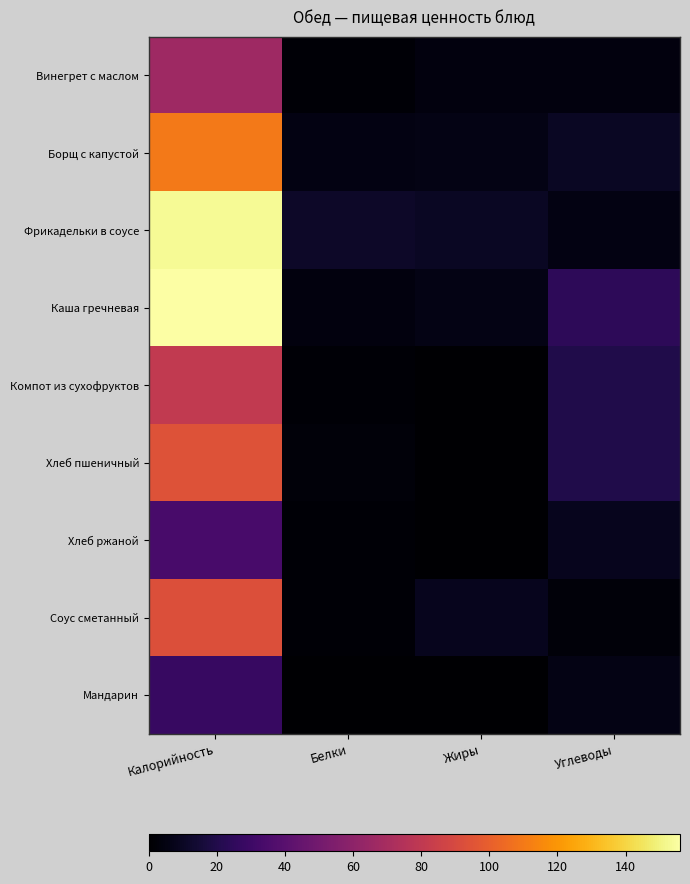

Reading right to left, what are all the values shown in this chart?

Винегрет с маслом: Углеводы=4.0	Жиры=4.0	Белки=1.3	Калорийность=67.0
Борщ с капустой: Углеводы=10.0	Жиры=5.7	Белки=5.0	Калорийность=110.0
Фрикадельки в соусе: Углеводы=5.0	Жиры=10.0	Белки=11.0	Калорийность=153.0
Каша гречневая: Углеводы=24.0	Жиры=6.0	Белки=4.0	Калорийность=156.0
Компот из сухофруктов: Углеводы=20.0	Жиры=0.0	Белки=1.4	Калорийность=81.0
Хлеб пшеничный: Углеводы=20.0	Жиры=0.3	Белки=3.0	Калорийность=94.0
Хлеб ржаной: Углеводы=8.4	Жиры=0.2	Белки=1.4	Калорийность=34.0
Соус сметанный: Углеводы=3.0	Жиры=8.0	Белки=1.5	Калорийность=93.0
Мандарин: Углеводы=6.0	Жиры=0.2	Белки=0.6	Калорийность=28.0